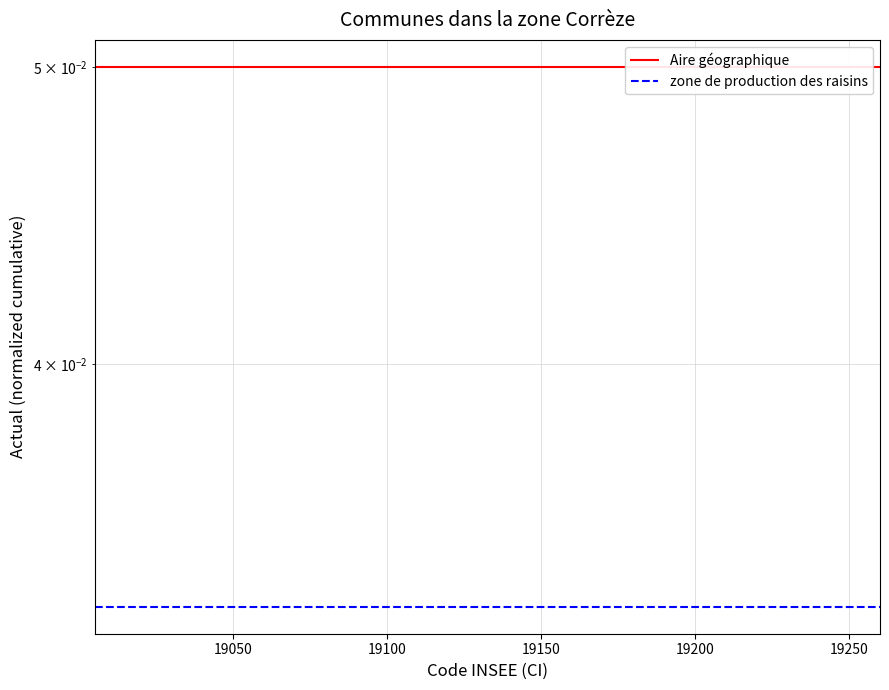

Is it true that Aire géographique equals 0.1 at 11?

False